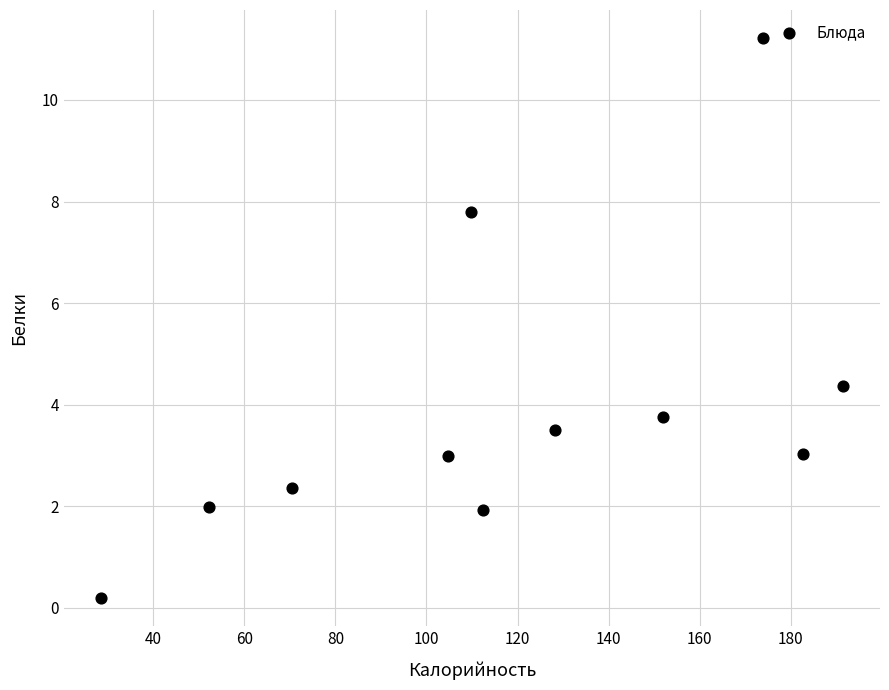

What is the range of X values (max minus min)?

163.0